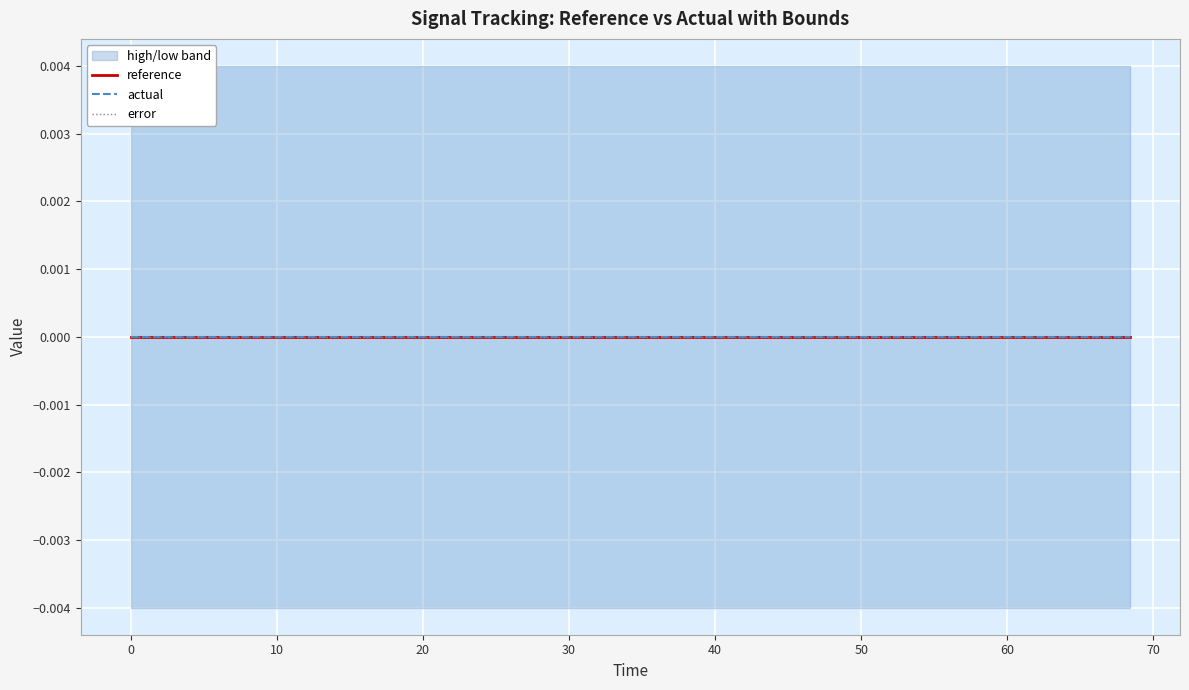

True or false: low and high cross at least once.

False